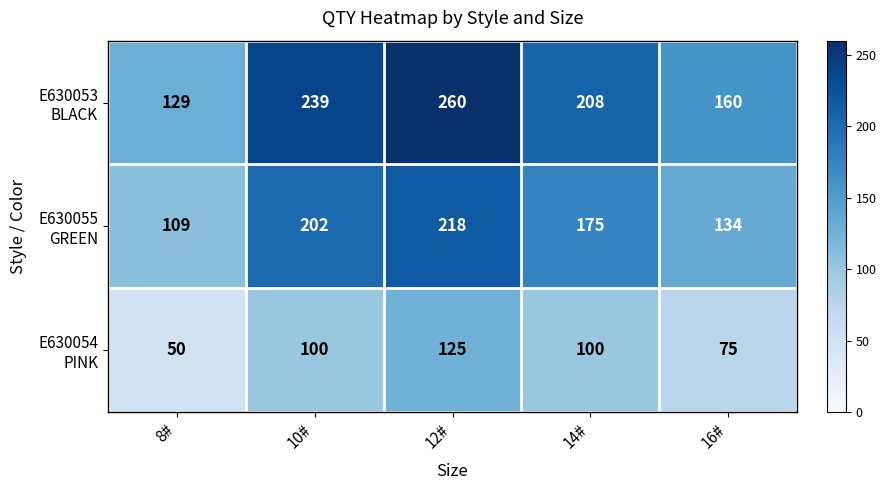

Count the number of data series in this chart.

3